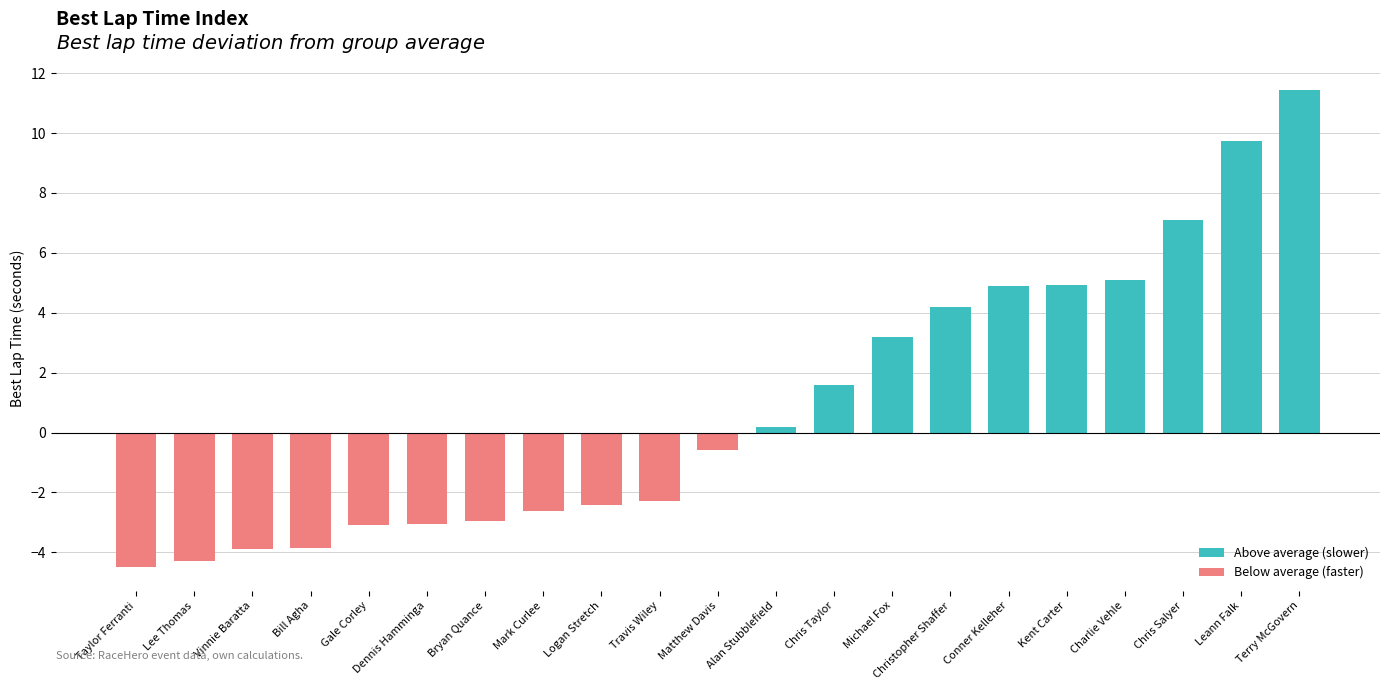

What is the greatest value displayed?

11.4